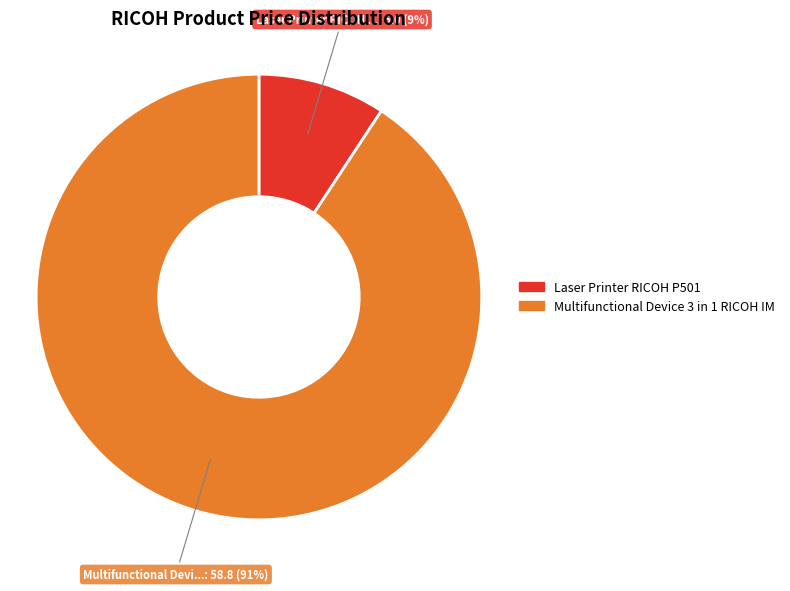

The Laser Printer RICOH P501 slice represents 9% of the pie. True or false?

True